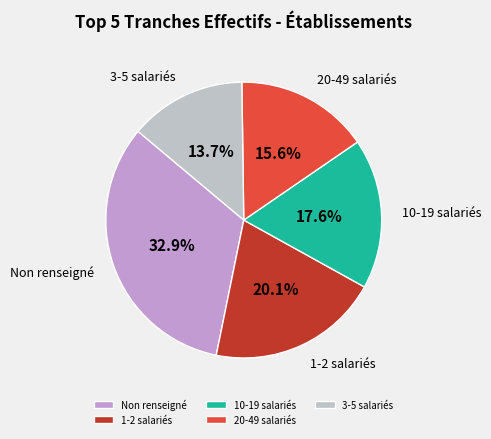

Is there a majority slice in this chart?

No